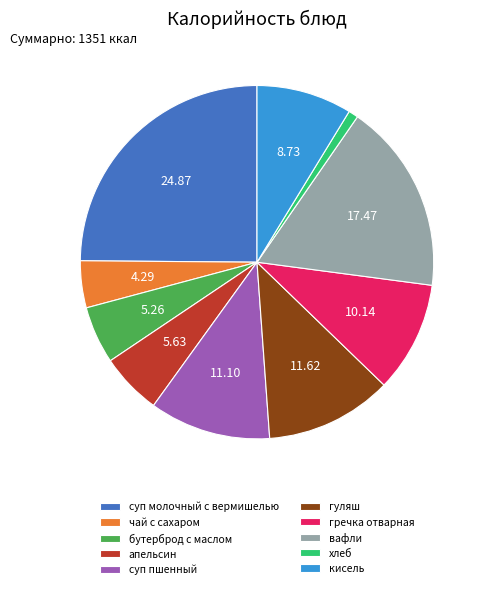

Do бутерброд с маслом and гуляш together represent more than half of the pie?

No